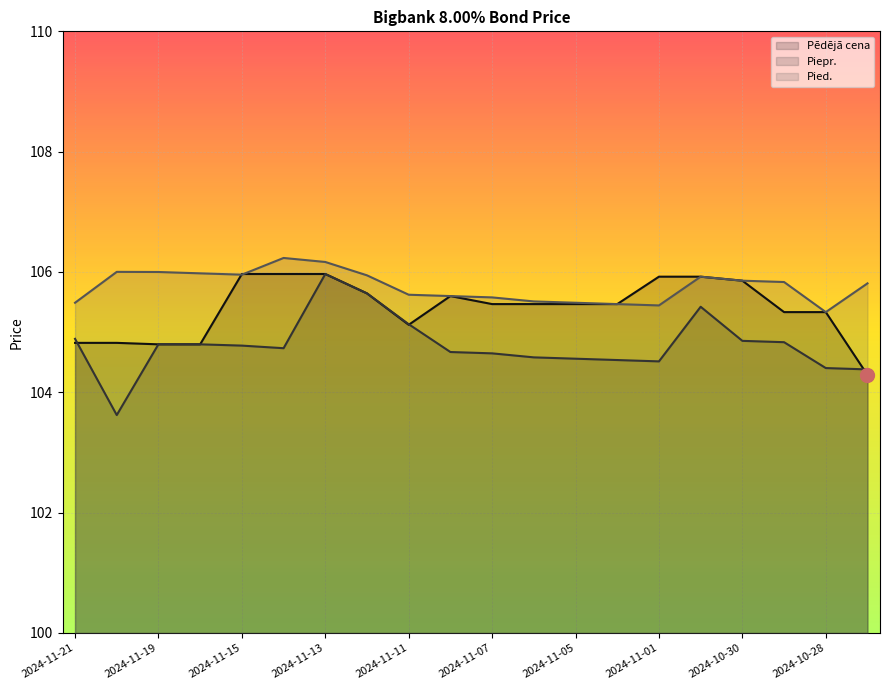

What is the value of the Pēdējā cena point at the 4th from the left?

104.8